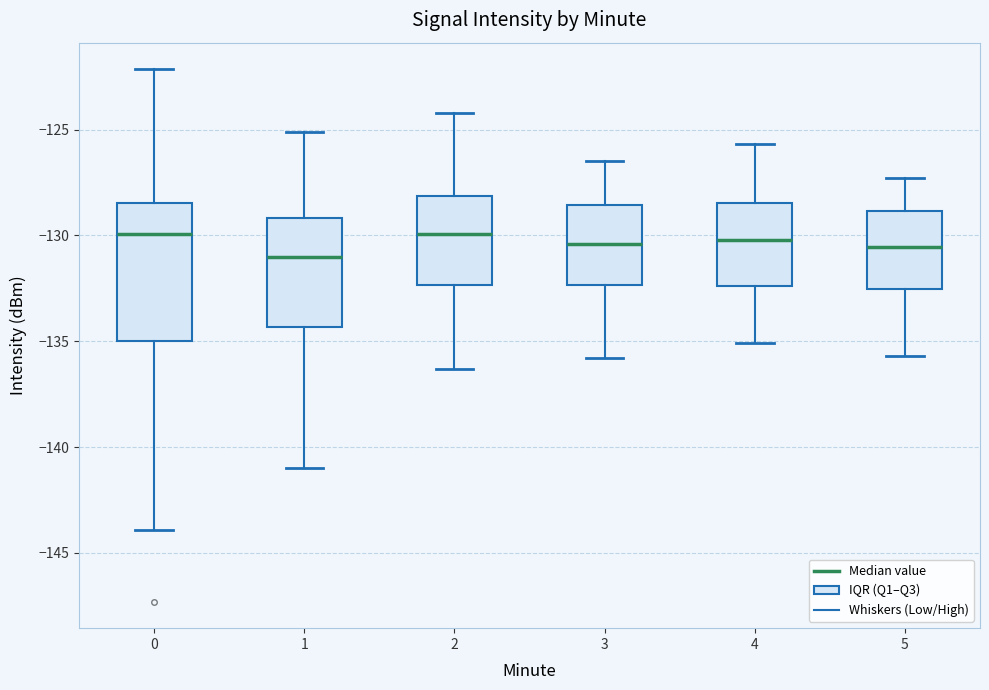

Where does the upper whisker of the box at x = 1 end on the y-axis? The values are not printed on the chart, so give them approximately, as read against the axis.

-125.0